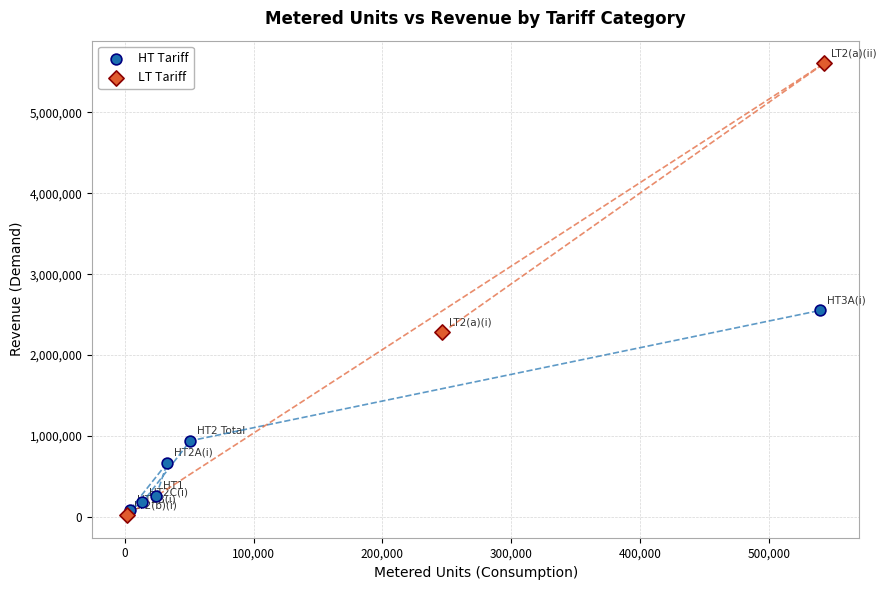

Which series has the widest spread of Y values?

LT Tariff